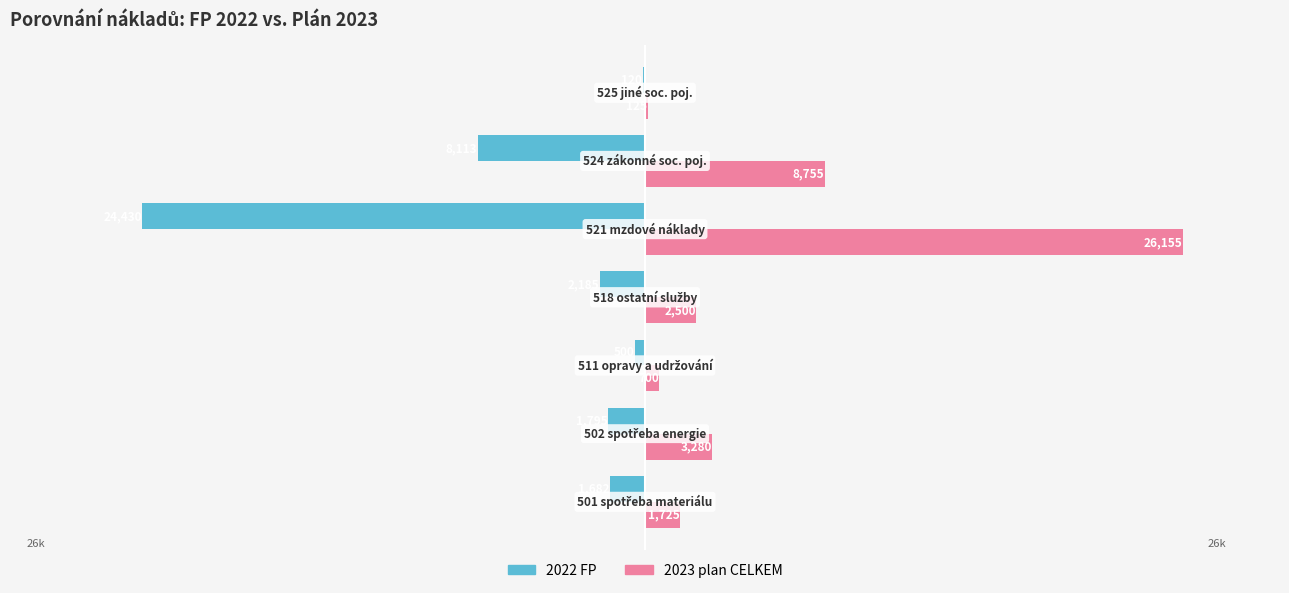

What is the greatest value displayed?

26155.0